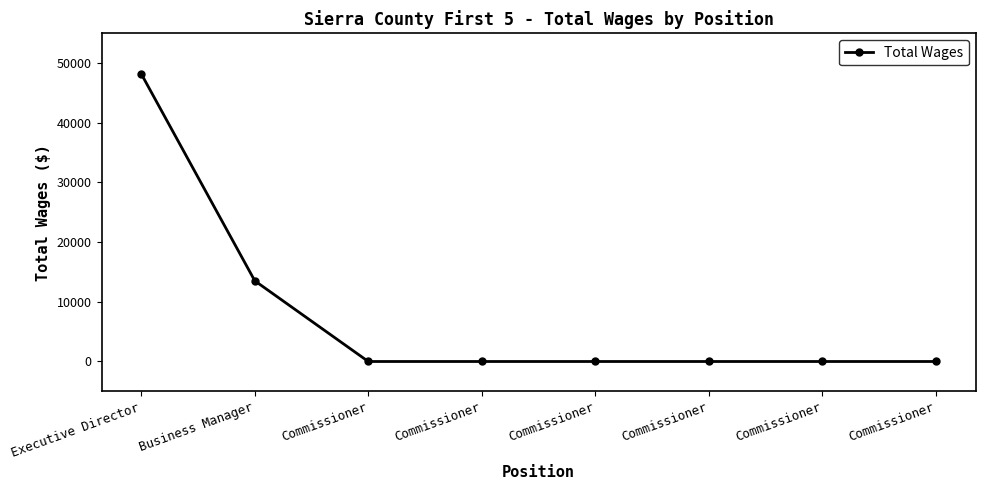

Between Commissioner and Commissioner, which is larger?

Commissioner